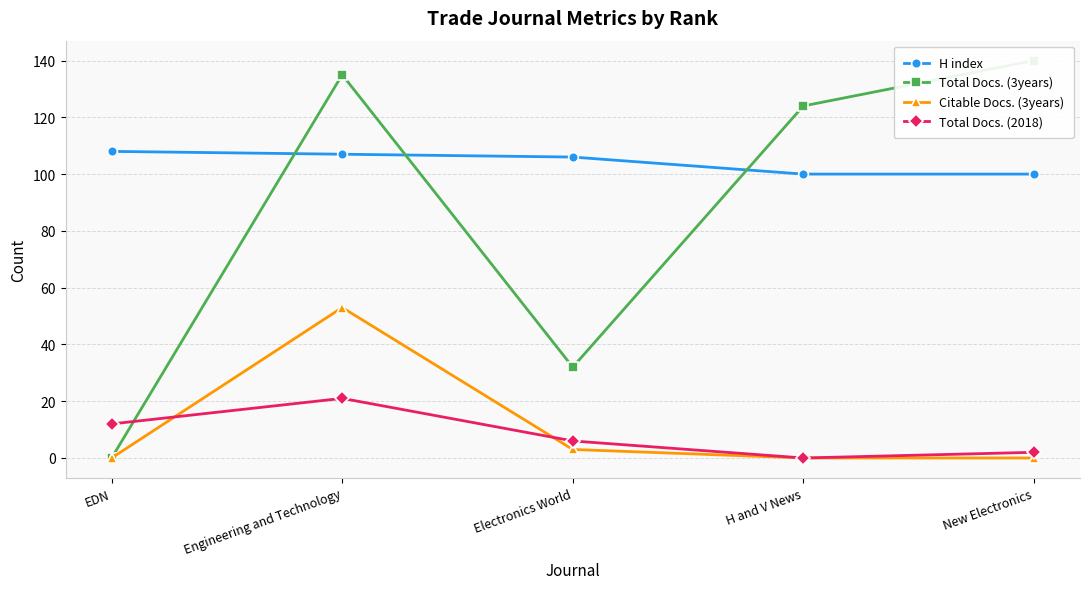

Does the chart display data point markers on the line(s)?

Yes